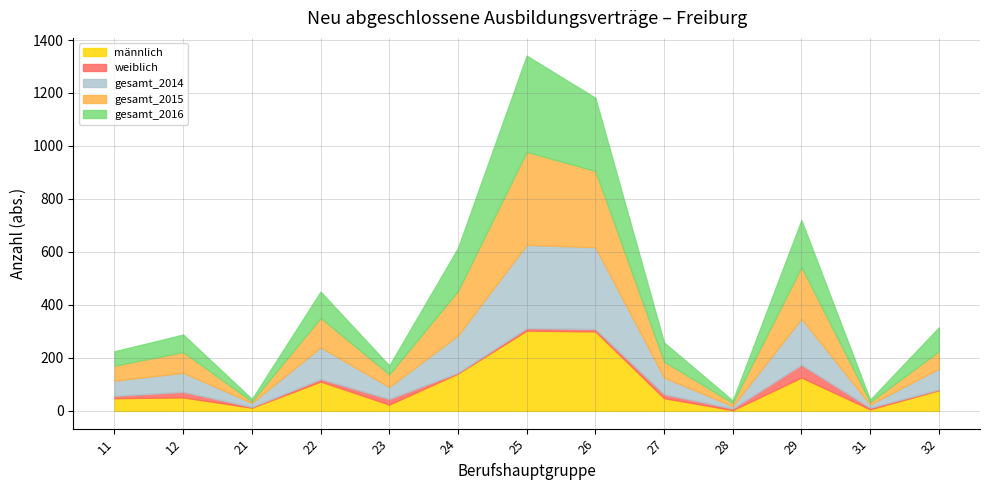

How many times do weiblich and männlich cross each other?

2